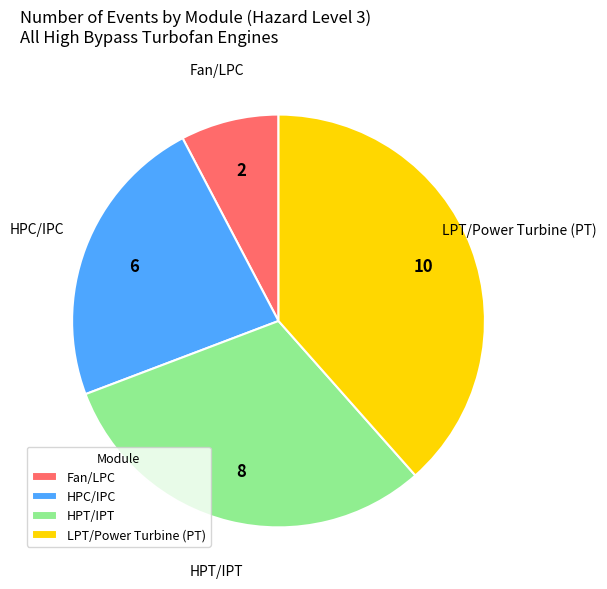

Does HPT/IPT account for over 50% of the chart?

No